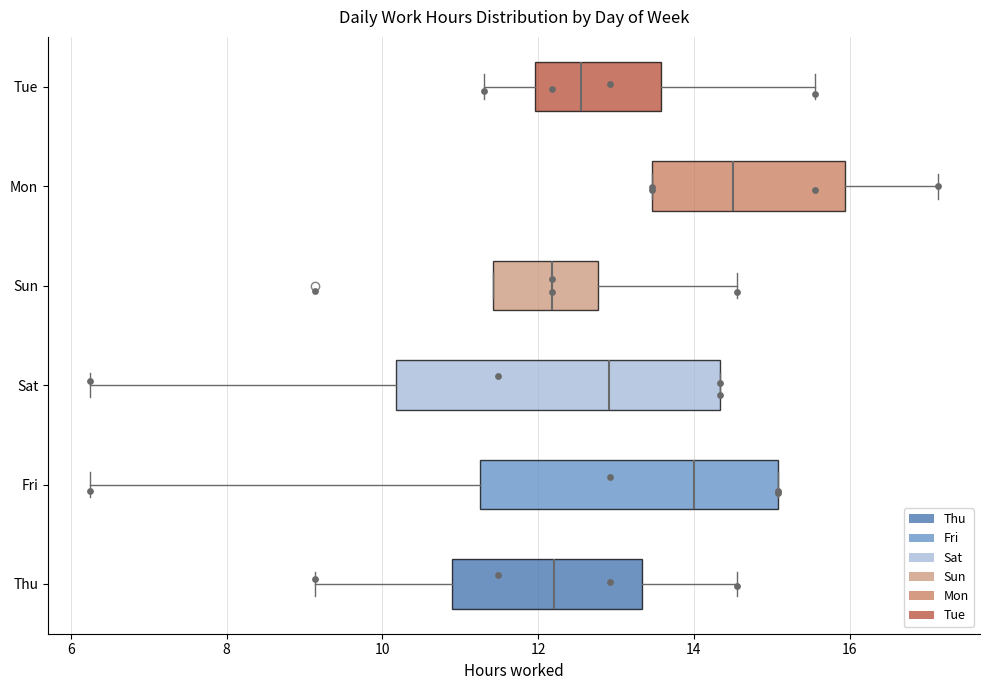

Where does the median line of the box for Sun sit on the x-axis? The values are not printed on the chart, so give them approximately, as read against the axis.

12.2